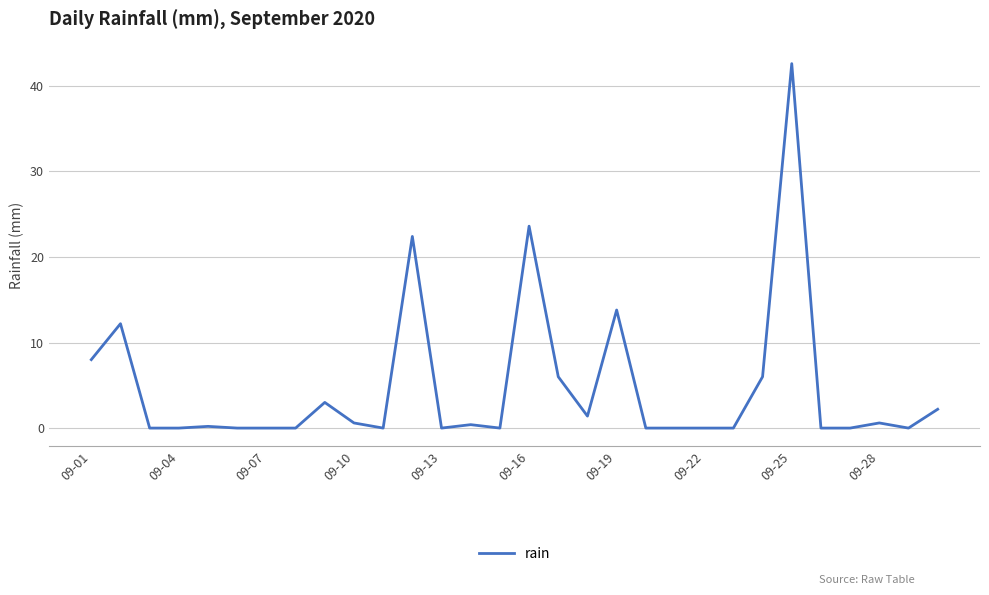

What is the maximum value shown in the chart?

42.6